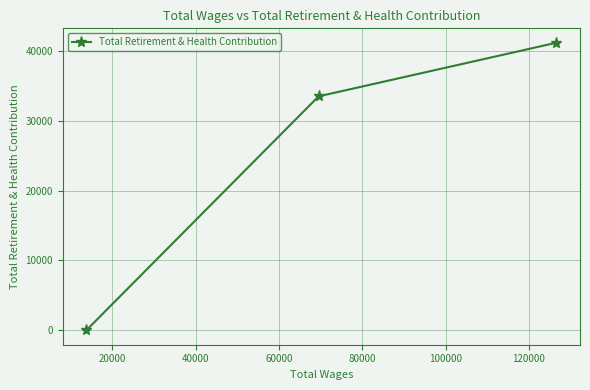

Is it true that the value at 40000 is 21303?

False